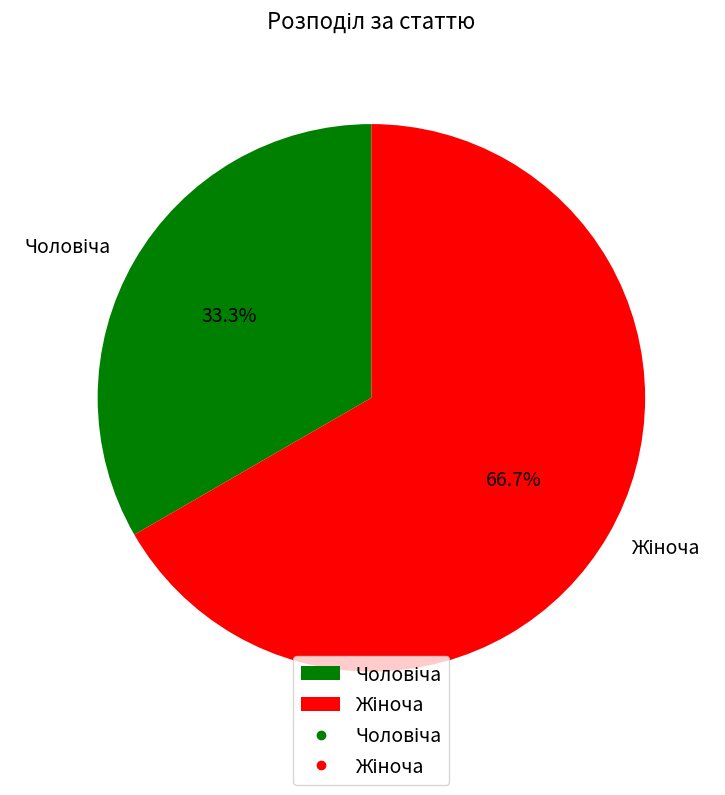

Is there a majority slice in this chart?

Yes